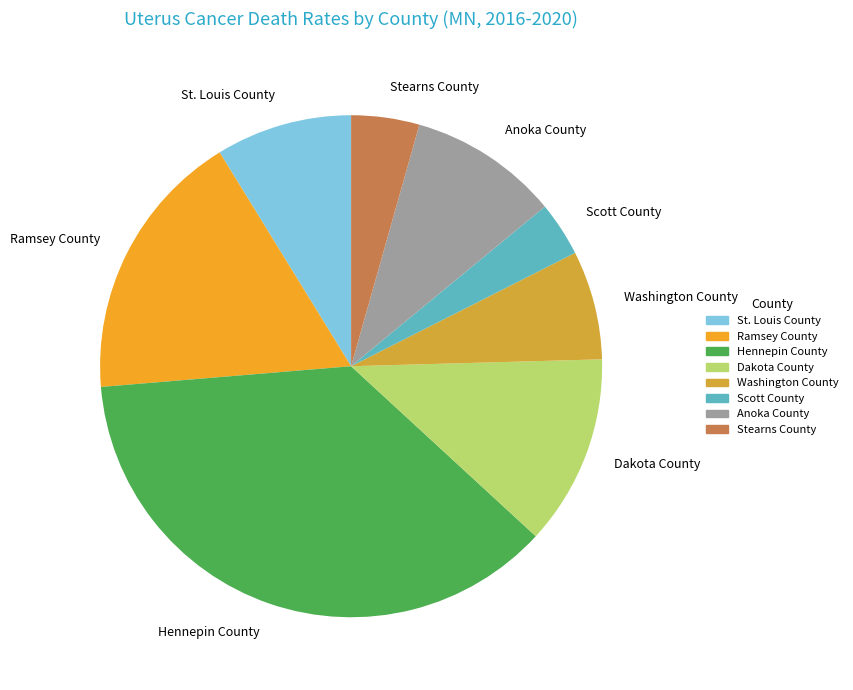

True or false: Anoka County accounts for 10% of the total.

True